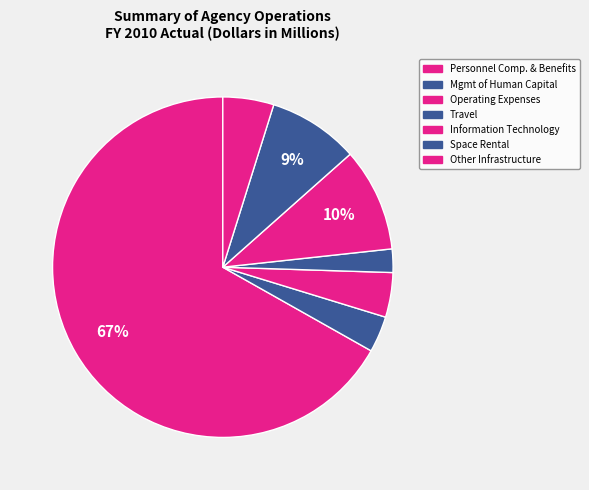

How many segments does this pie chart have?

7